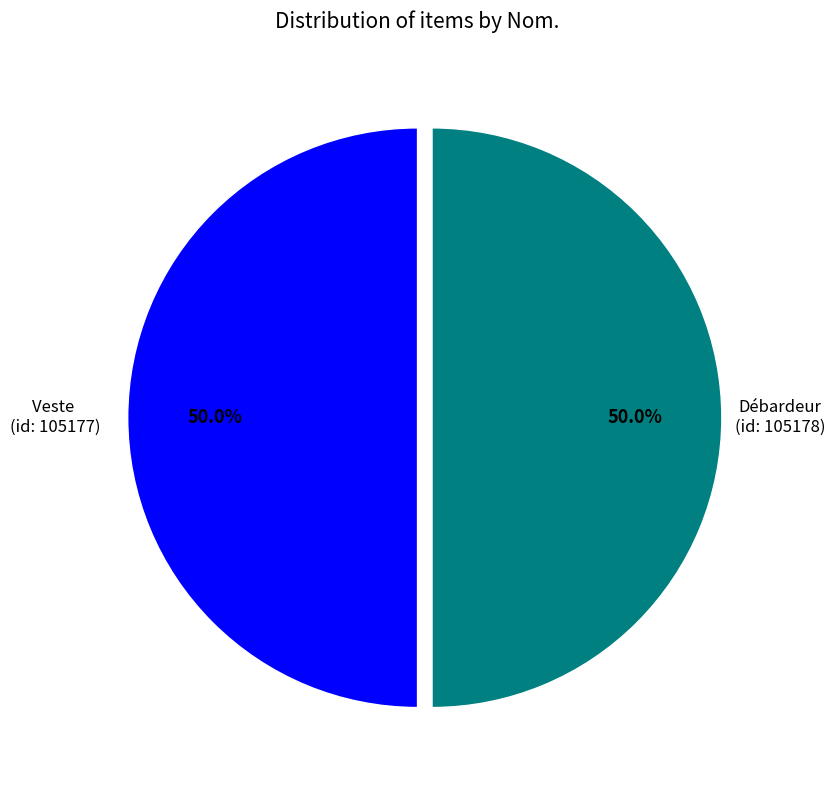

How many segments does this pie chart have?

2